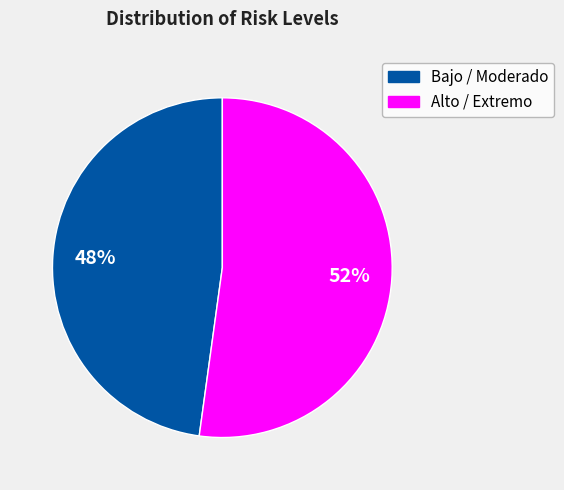

To the nearest percent, what is the difference between the largest and smallest slice percentages?

4%